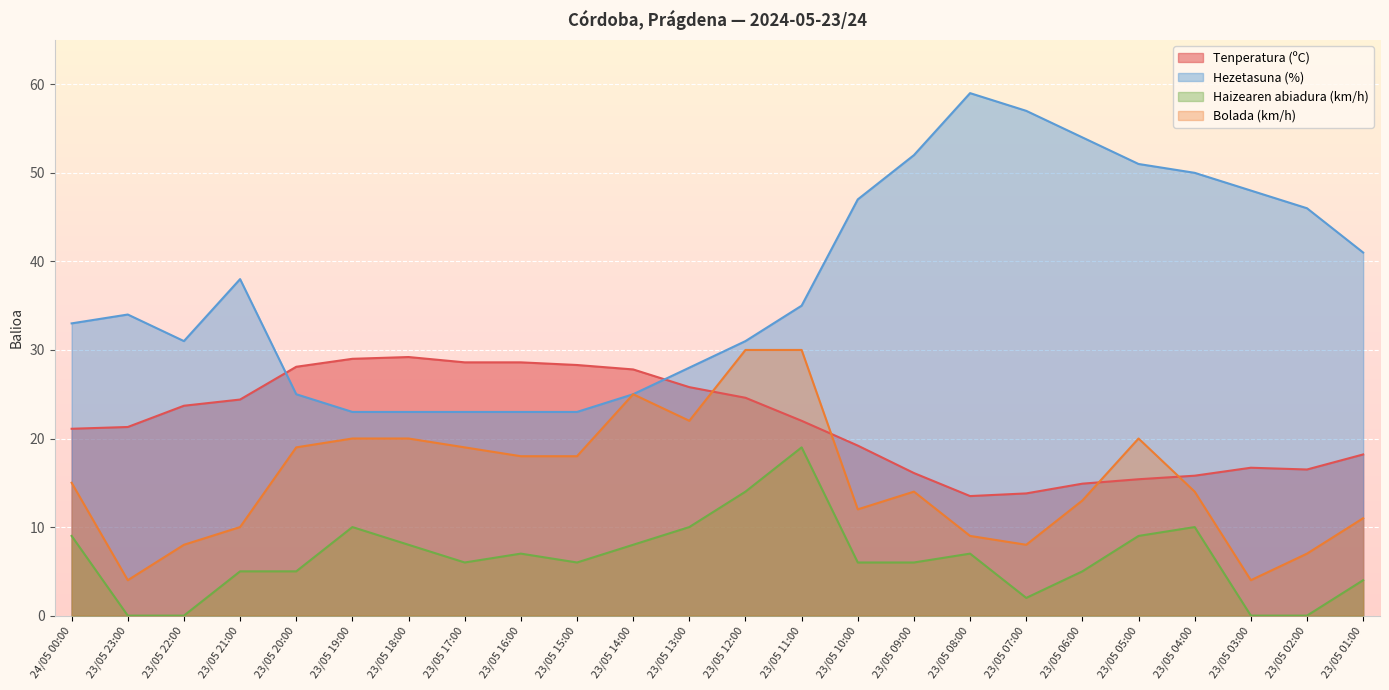

How many interior local peaks does the Tenperatura (ºC) series have?

2